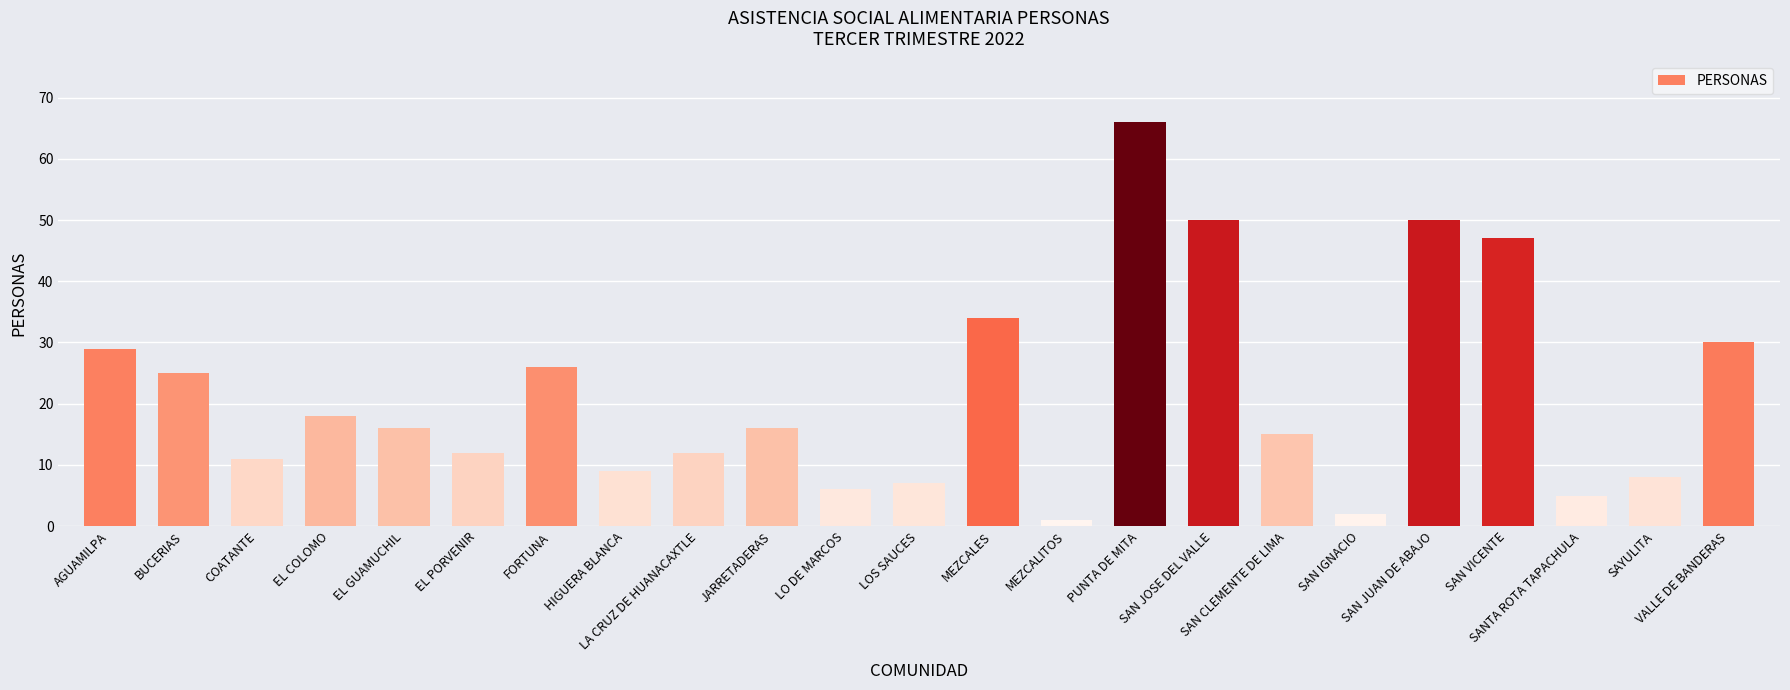

What is the maximum value shown in the chart?

66